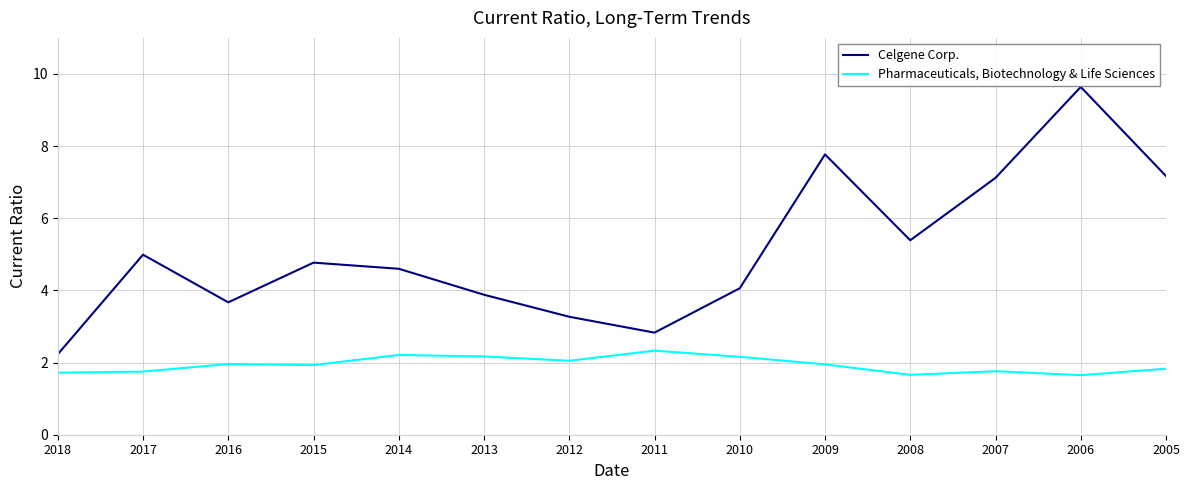

What are all the series names shown in the legend?

Celgene Corp., Pharmaceuticals, Biotechnology & Life Sciences